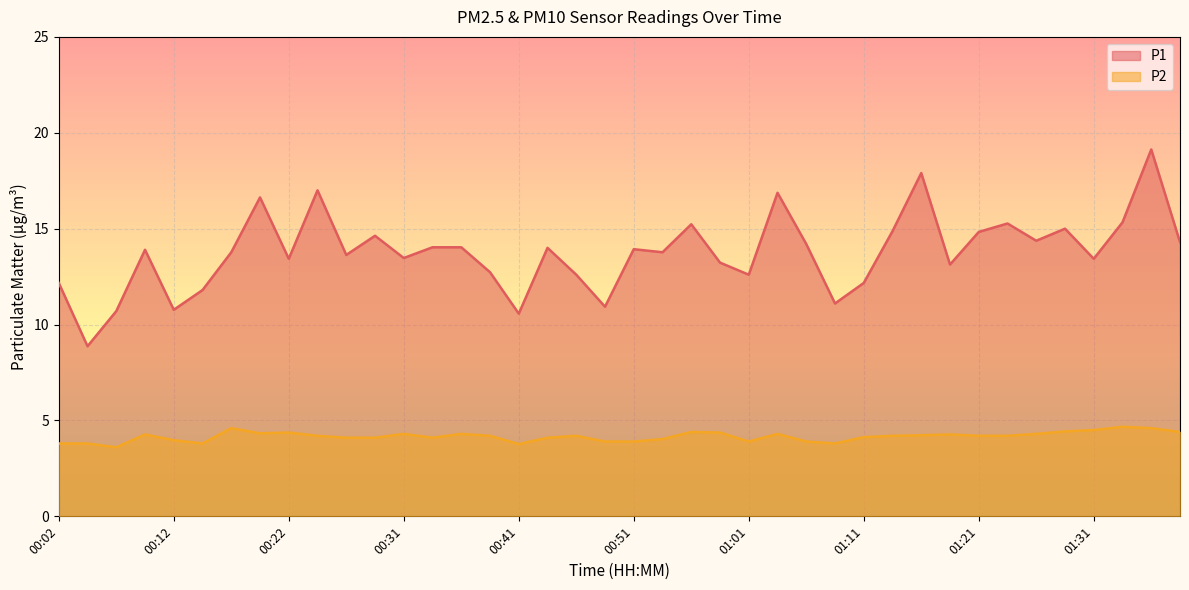

What is the difference between the second highest and minimum values in the P1 series?

9.0